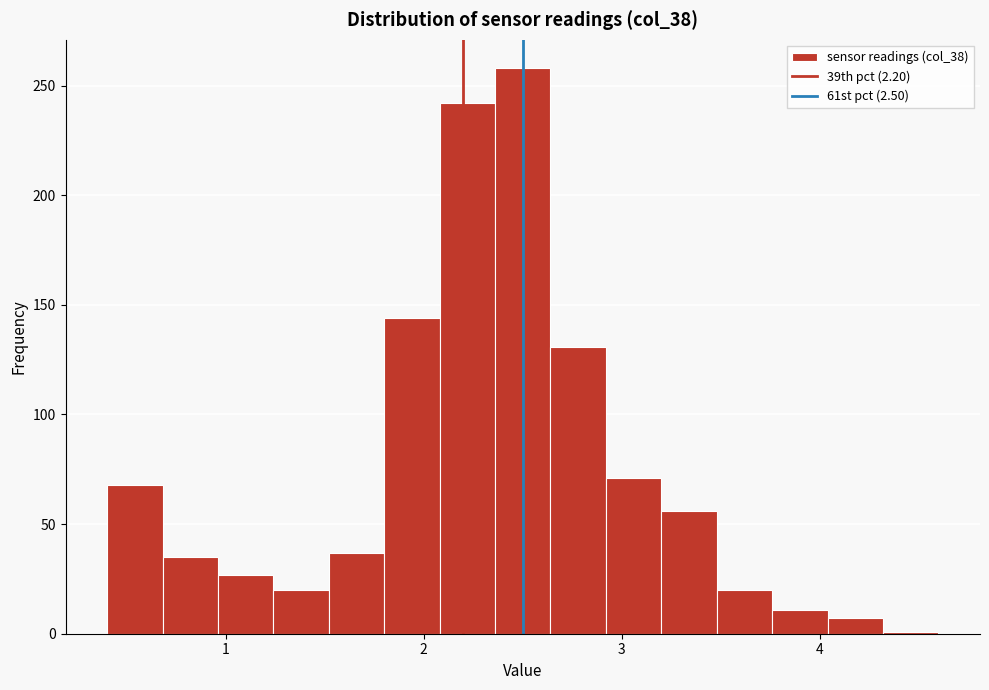

Read against the x-axis, roughly where is the centre of the tallest bar?

2.5